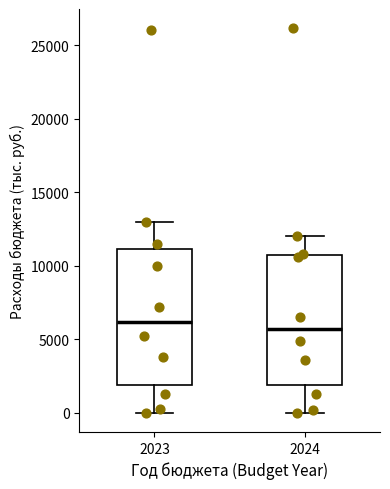

Reading left to right, read every box against the y-axis: the position of its median line, the range the box covers, and the ends of its whiskers. The values are not printed on the chart, so give them approximately, as read against the axis.

2023: median 6000, box 2000 to 11000, whiskers 0 to 13000
2024: median 5500, box 2000 to 11000, whiskers 0 to 12000